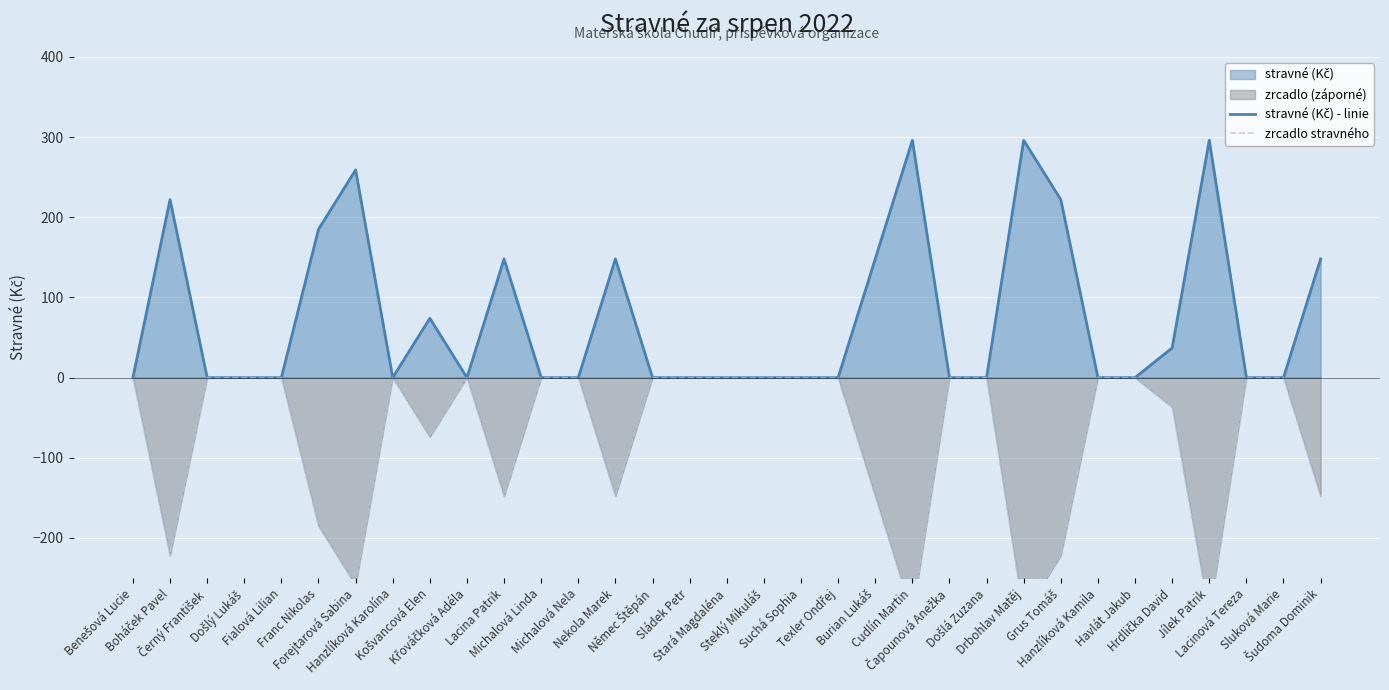

True or false: zrcadlo stravného has more than 1 interior local peaks.

True